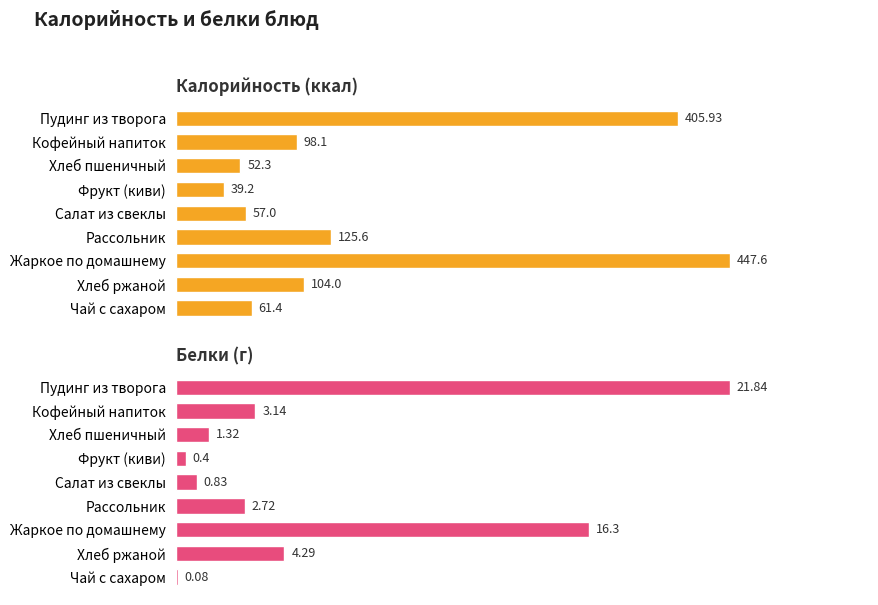

Between Салат из свеклы and Хлеб ржаной, which is larger?

Хлеб ржаной